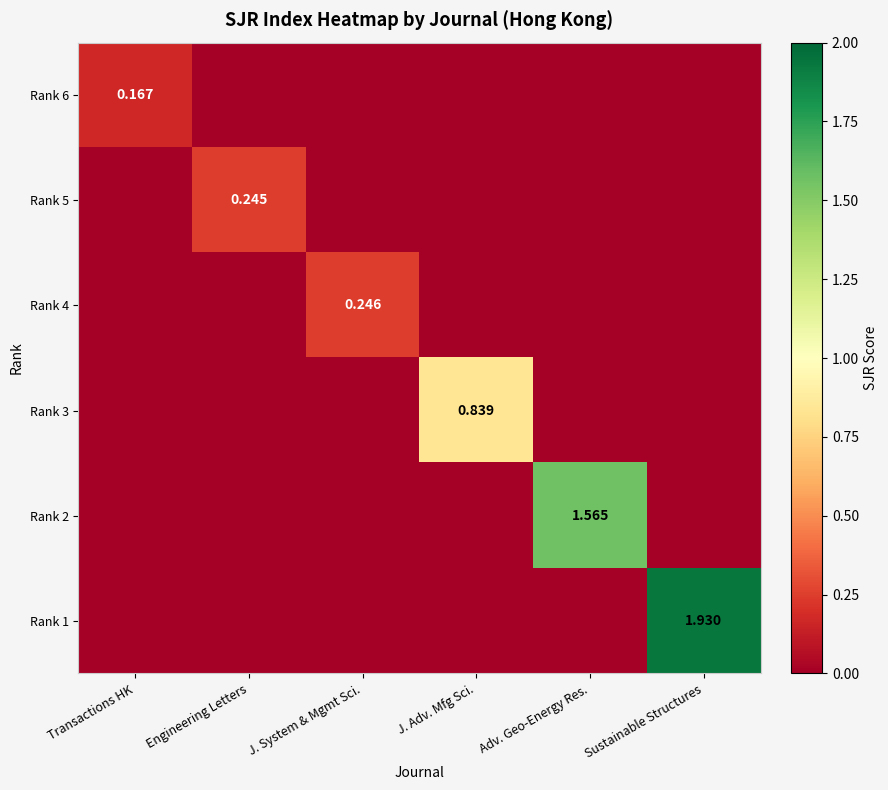

The value of Rank 2 at Engineering Letters is 0.0. True or false?

True